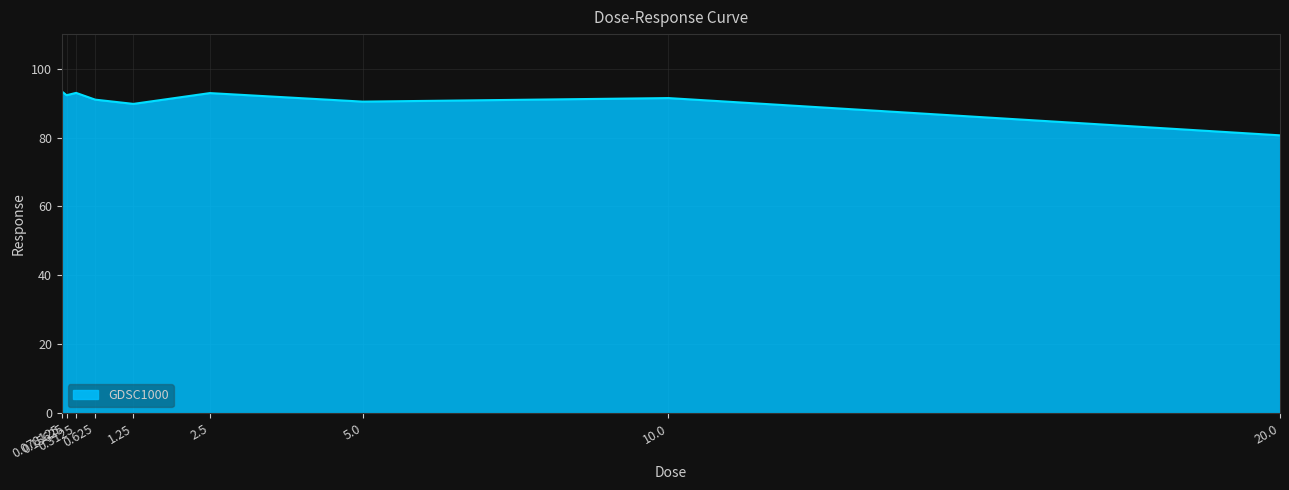

What is the greatest value displayed?

93.4